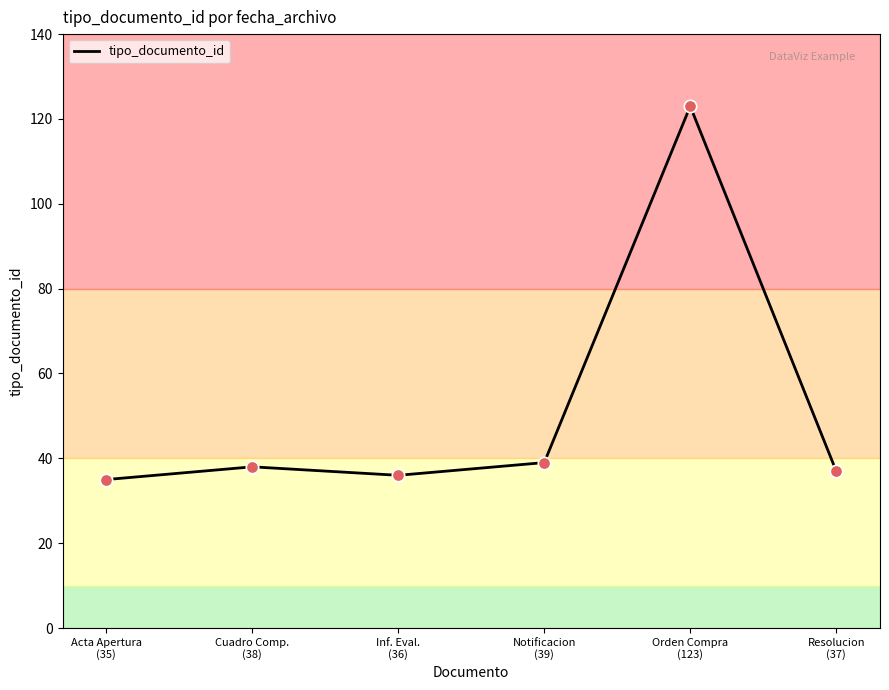

What is the change in value from Inf. Eval.
(36) to Resolucion
(37)?

+1